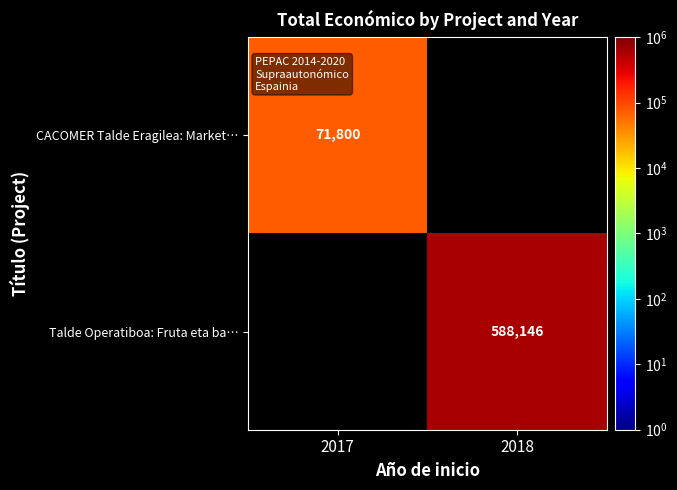

Which category has the lowest value across all series?

2017